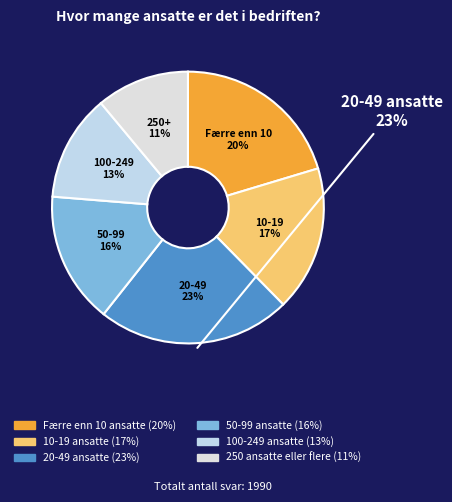

Is 250 ansatte eller flere the majority of the pie?

No